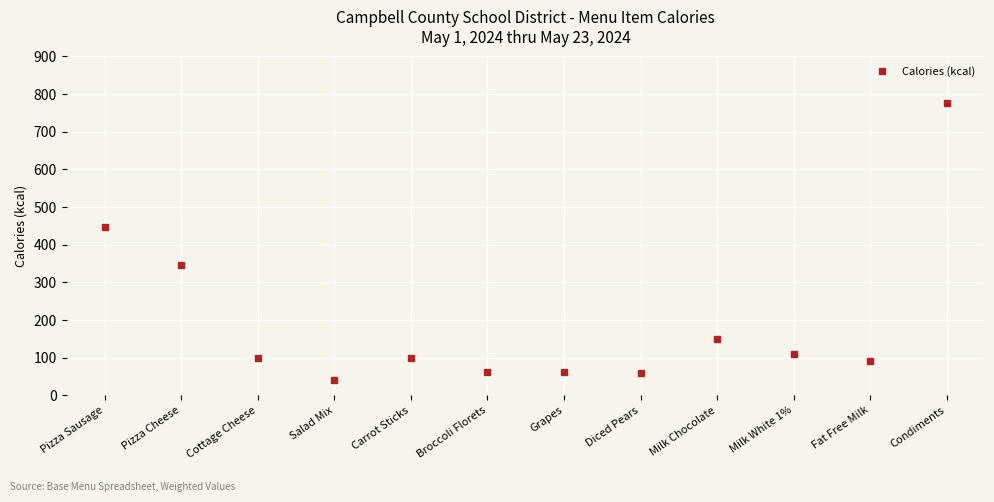

How many lines are shown in the chart?

1